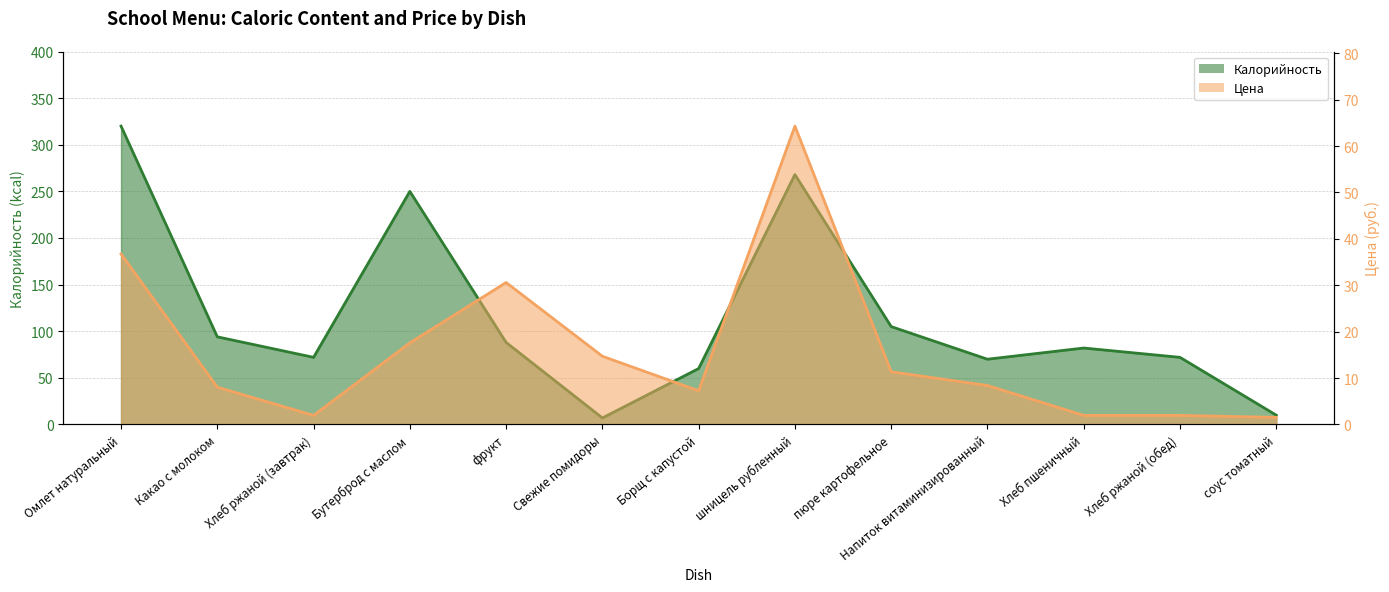

The Цена series shows 1.5 at соус томатный. True or false?

True